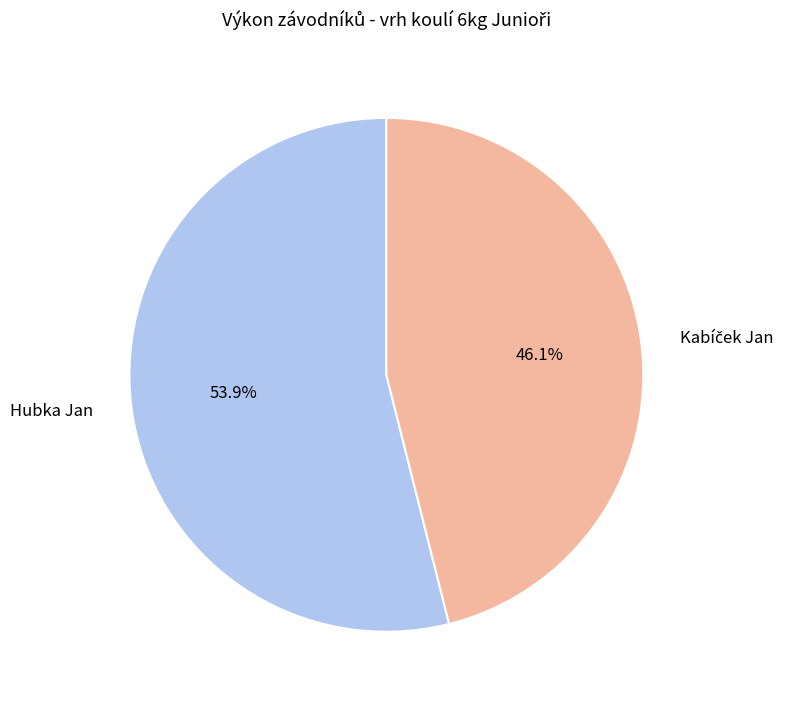

To the nearest percent, what percentage of the pie is Hubka Jan?

54%